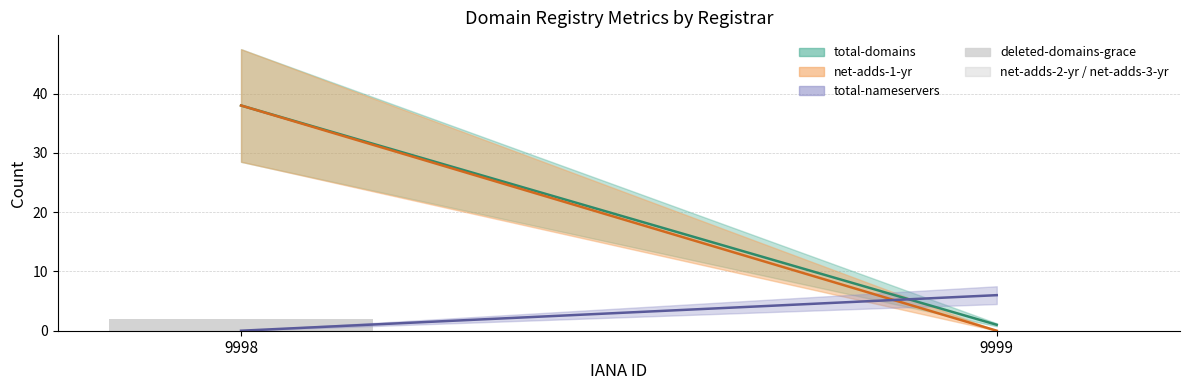

Reading right to left, what are all the values shown in this chart?

9999=0	9998=2